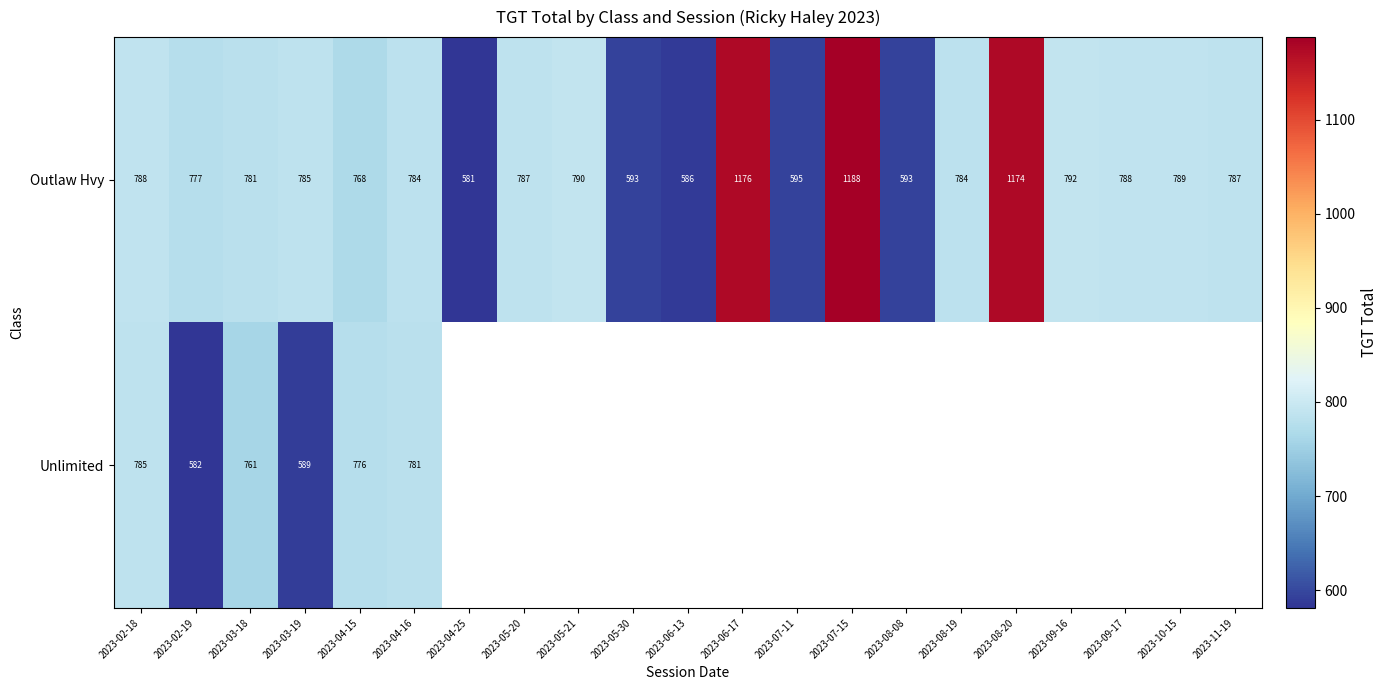

At which label does Outlaw Hvy first exceed 785?

2023-02-18